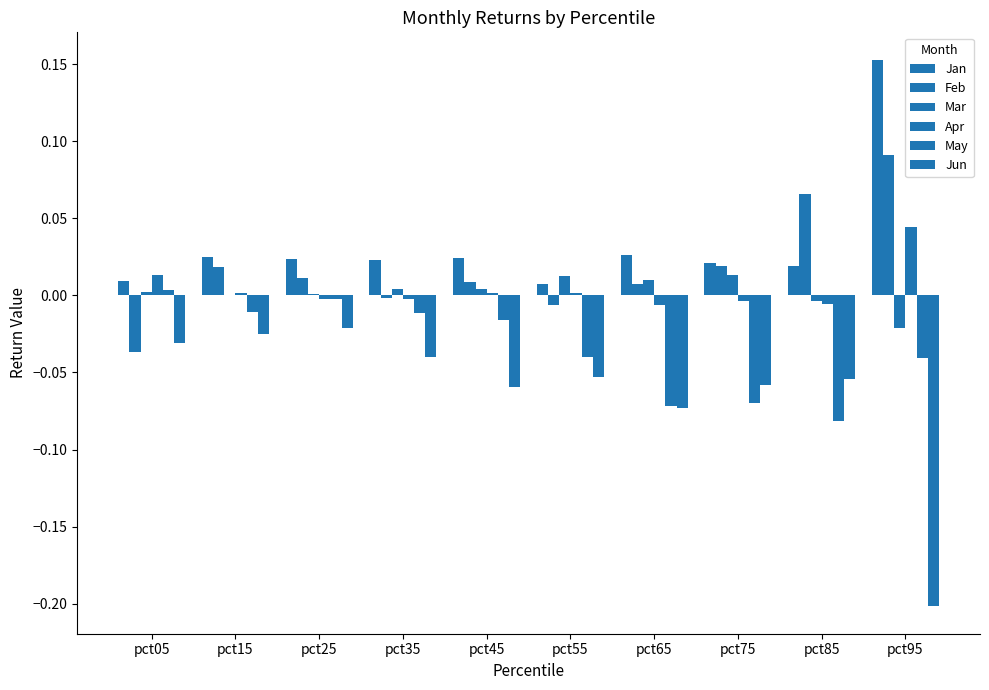

Reading right to left, list all the values displayed in this chart.

Jan: pct95=0.2	pct85=0.0	pct75=0.0	pct65=0.0	pct55=0.0	pct45=0.0	pct35=0.0	pct25=0.0	pct15=0.0	pct05=0.0
Feb: pct95=0.1	pct85=0.1	pct75=0.0	pct65=0.0	pct55=-0.0	pct45=0.0	pct35=-0.0	pct25=0.0	pct15=0.0	pct05=-0.0
Mar: pct95=-0.0	pct85=-0.0	pct75=0.0	pct65=0.0	pct55=0.0	pct45=0.0	pct35=0.0	pct25=0.0	pct15=-0.0	pct05=0.0
Apr: pct95=0.0	pct85=-0.0	pct75=-0.0	pct65=-0.0	pct55=0.0	pct45=0.0	pct35=-0.0	pct25=-0.0	pct15=0.0	pct05=0.0
May: pct95=-0.0	pct85=-0.1	pct75=-0.1	pct65=-0.1	pct55=-0.0	pct45=-0.0	pct35=-0.0	pct25=-0.0	pct15=-0.0	pct05=0.0
Jun: pct95=-0.2	pct85=-0.1	pct75=-0.1	pct65=-0.1	pct55=-0.1	pct45=-0.1	pct35=-0.0	pct25=-0.0	pct15=-0.0	pct05=-0.0